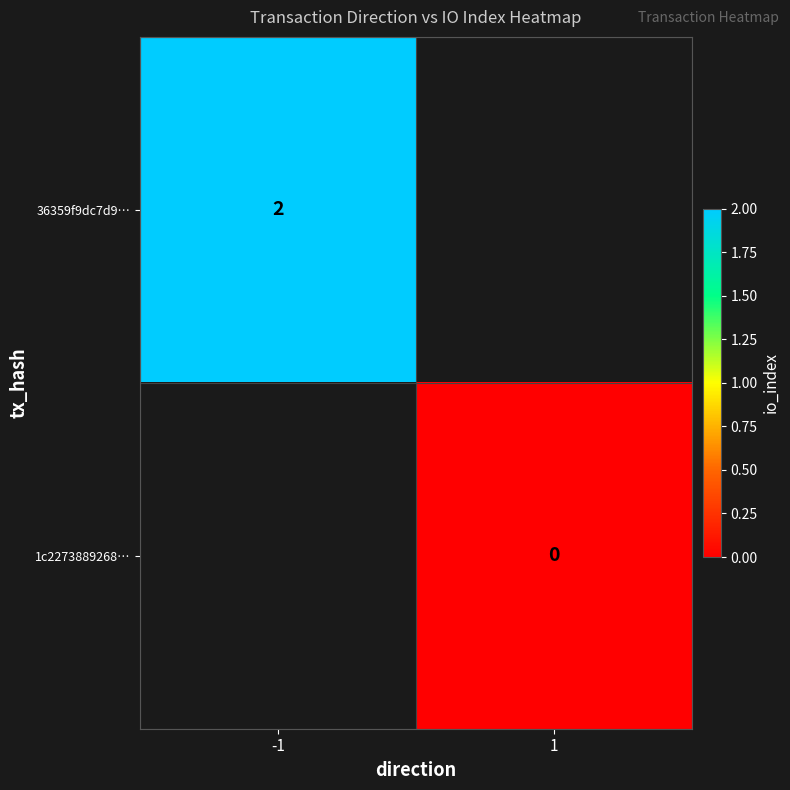

The value of 36359f9dc7d9… at -1 is 2. True or false?

True